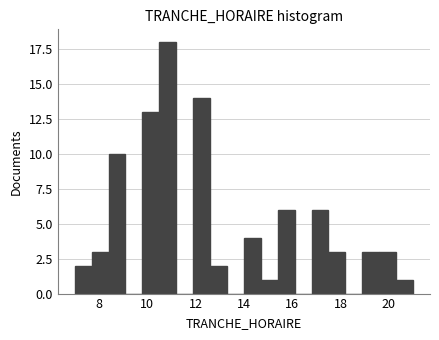

Read against the x-axis, roughly where is the centre of the tallest bar?

10.8